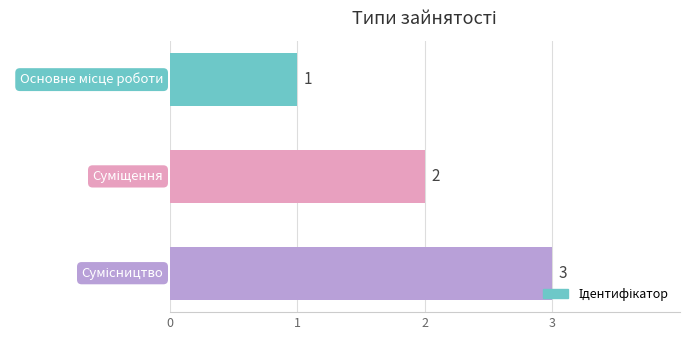

What is the average value?

2